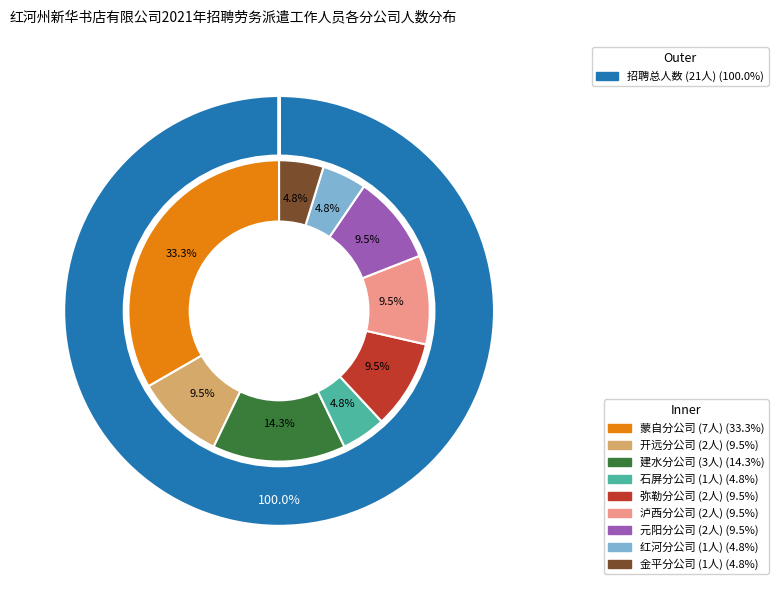

Is it true that 石屏分公司 is 5% of the pie?

True